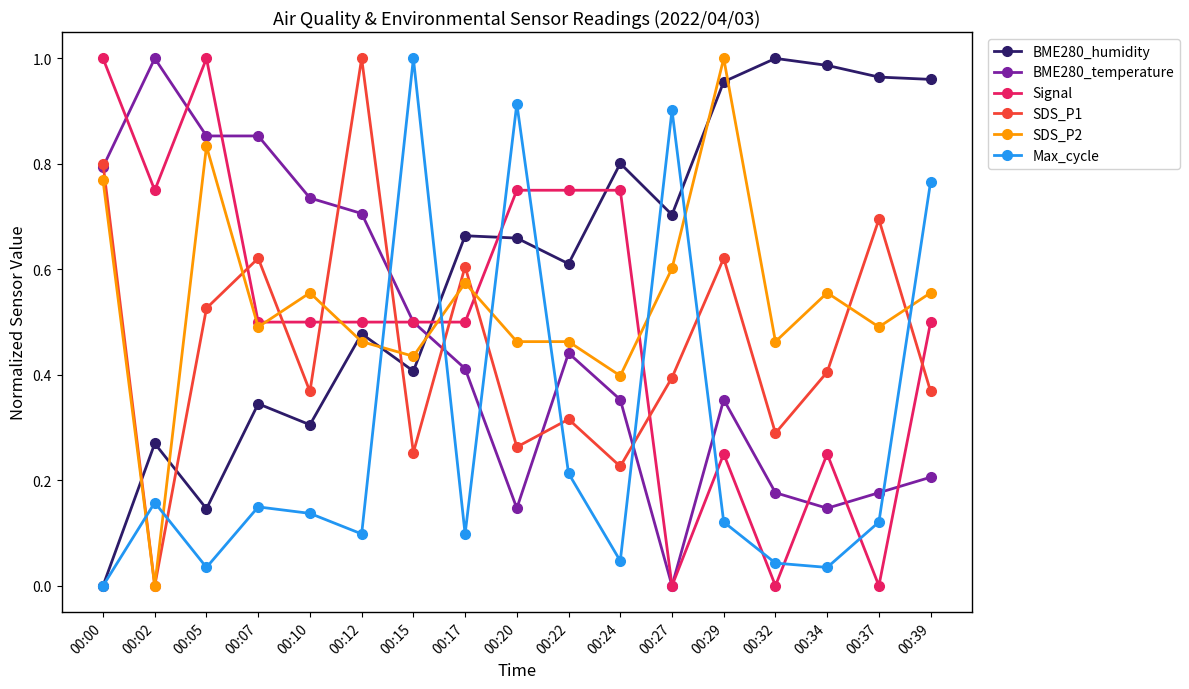

Count the Signal values in the range 0 to 1.

17